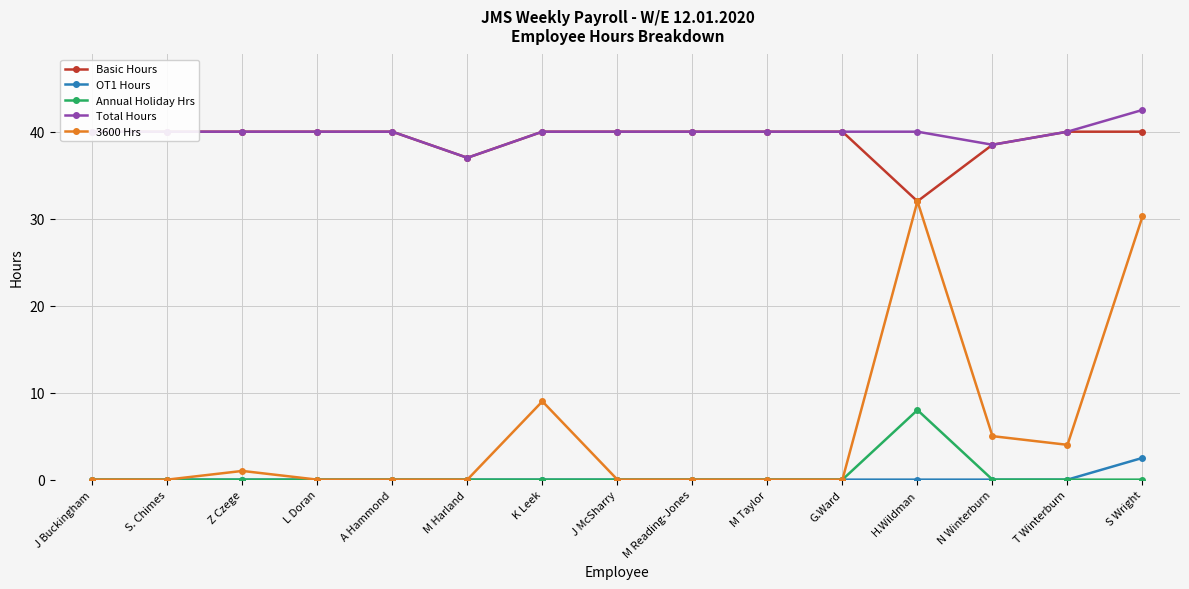

At which category is the sum across all series the highest?

S Wright